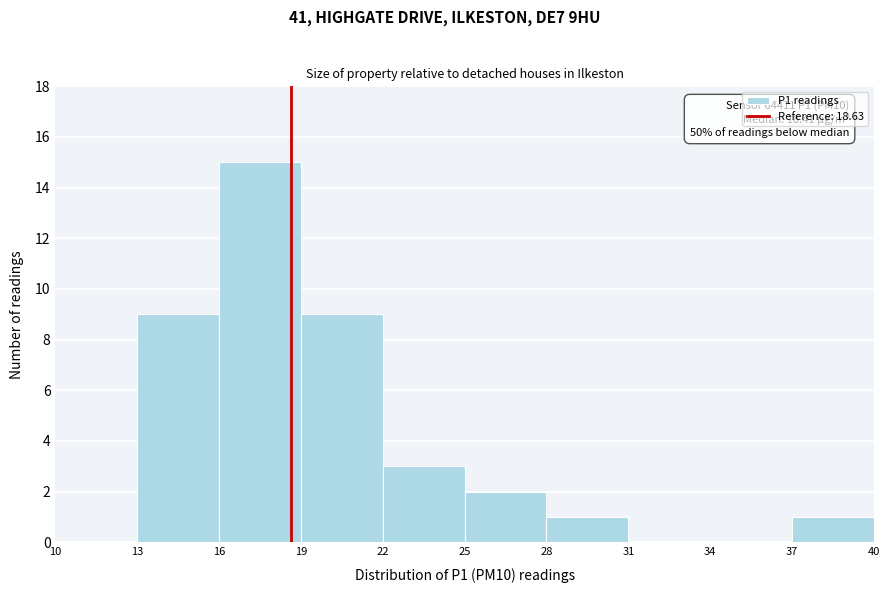

Which range on the x-axis has the tallest bar?

16 to 19